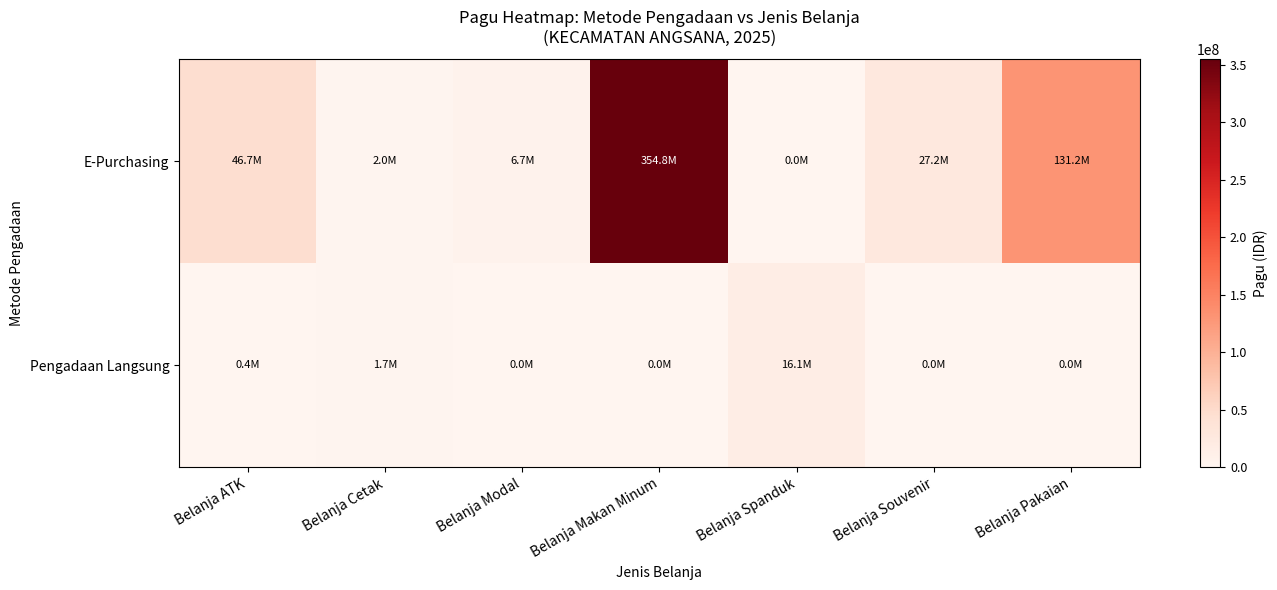

Which label corresponds to the largest value in the chart?

Belanja Makan Minum